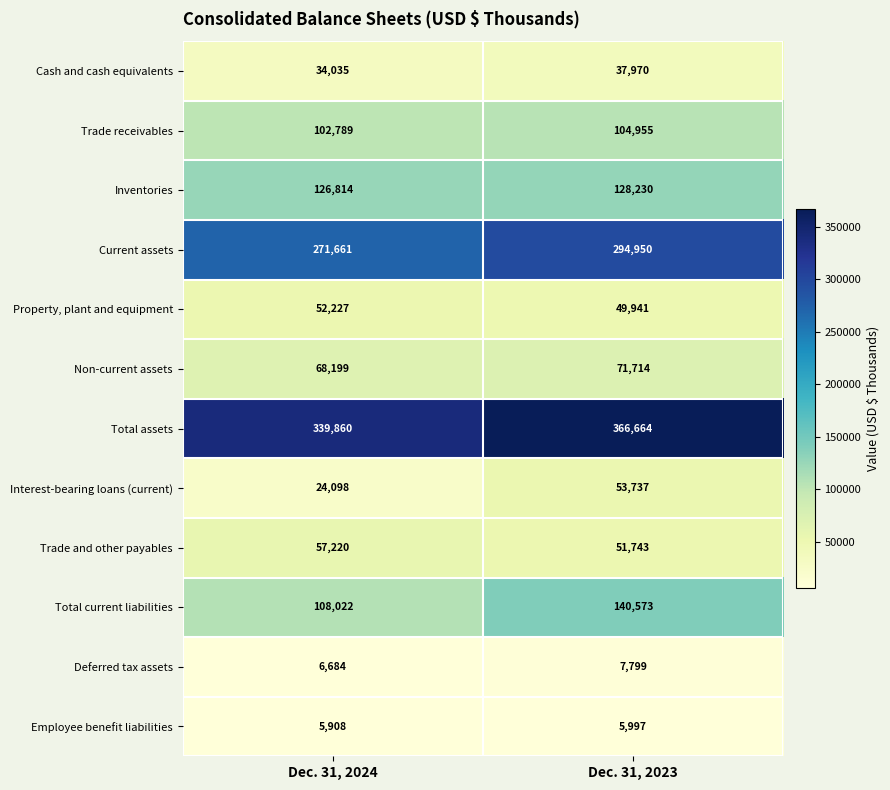

At which category does the chart reach its minimum across all series?

Dec. 31, 2024